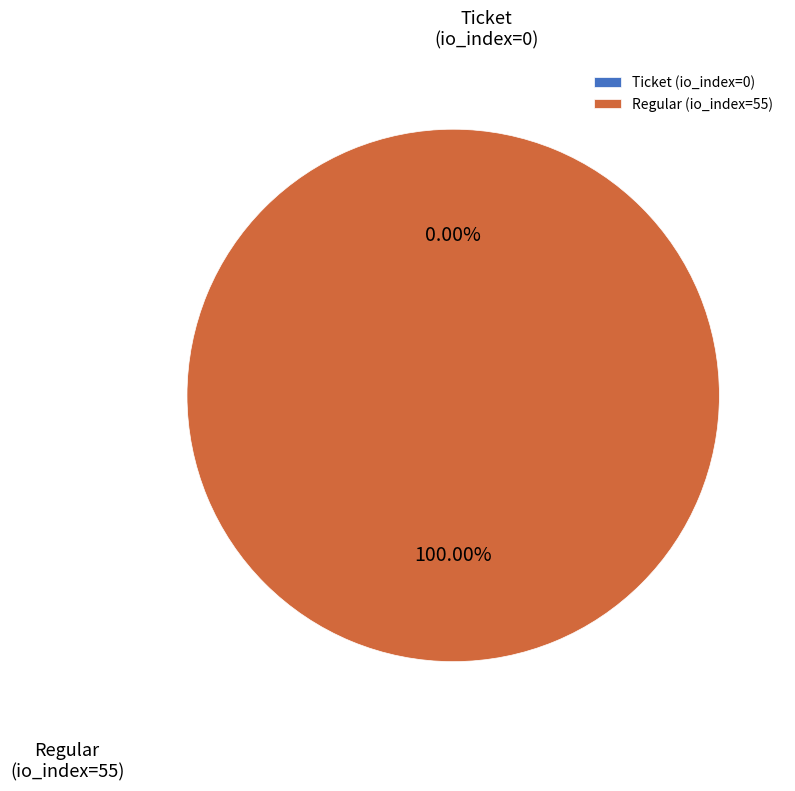

To the nearest percent, what is the combined percentage of Regular (io_index=55) and Ticket (io_index=0)?

100%